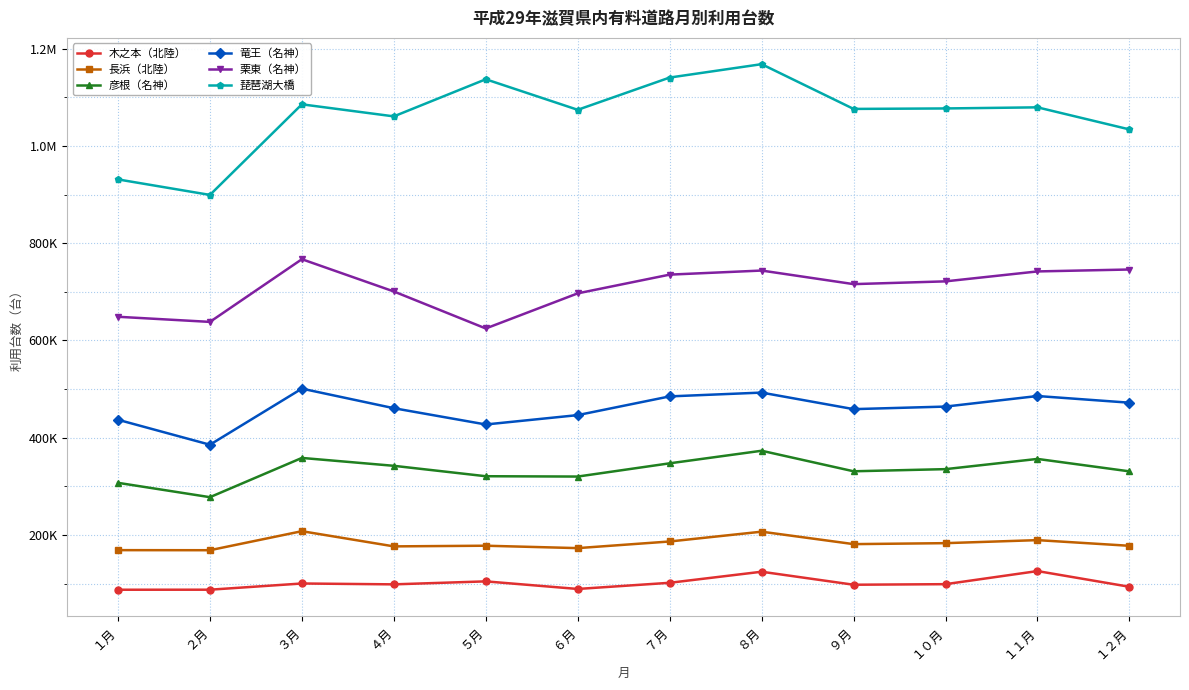

What are all the series names shown in the legend?

木之本（北陸）, 長浜（北陸）, 彦根（名神）, 竜王（名神）, 栗東（名神）, 琵琶湖大橋